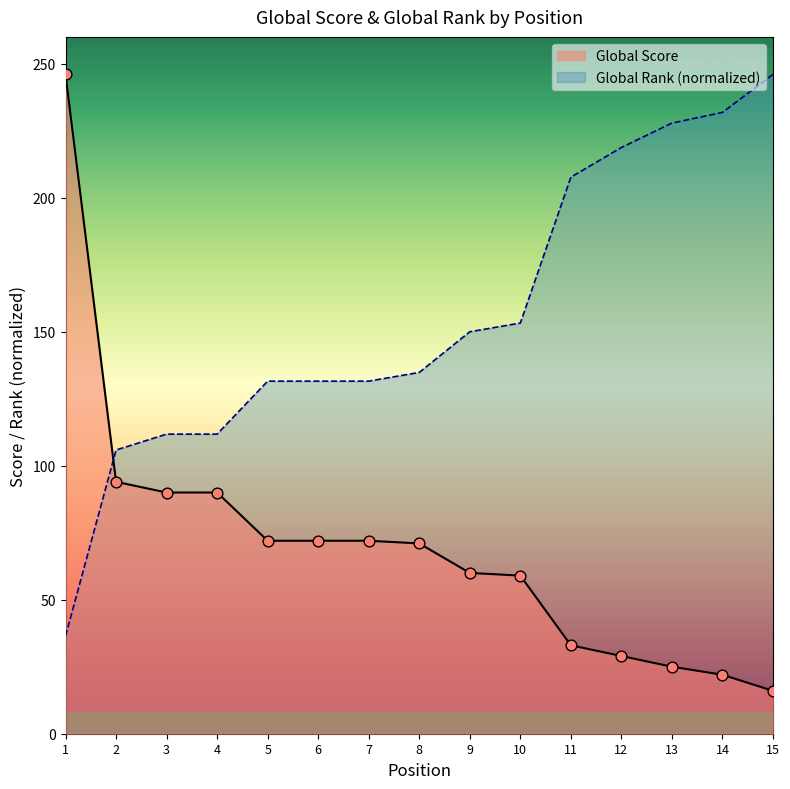

Which series contains the highest Y value?

Global Score